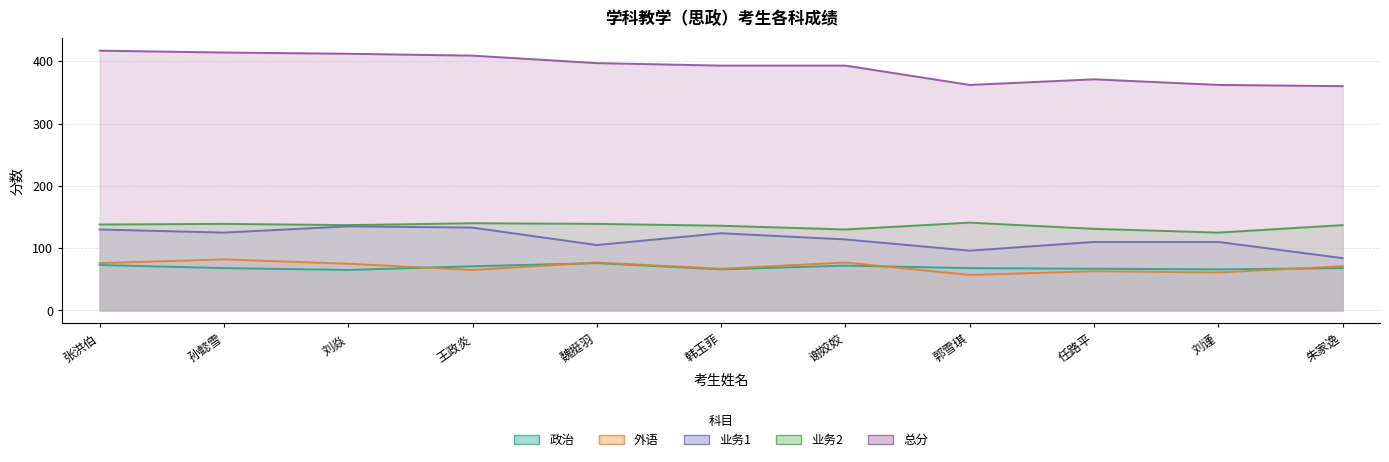

At which label is 业务2 closest to 133?

任路平